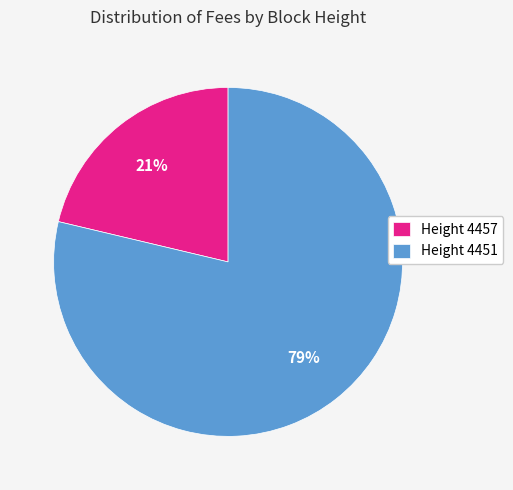

Is the sum of Height 4457 and Height 4451 greater than half?

Yes